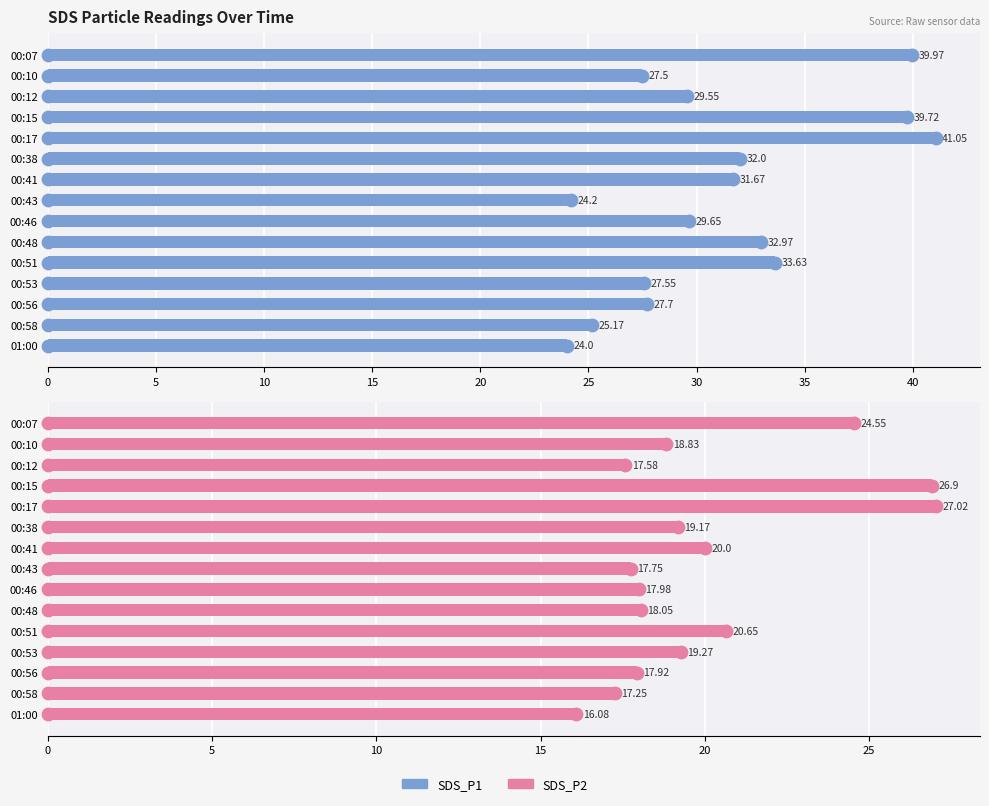

Is the value of SDS_P1 at 00:56 greater than the value of SDS_P2 at 00:12?

Yes